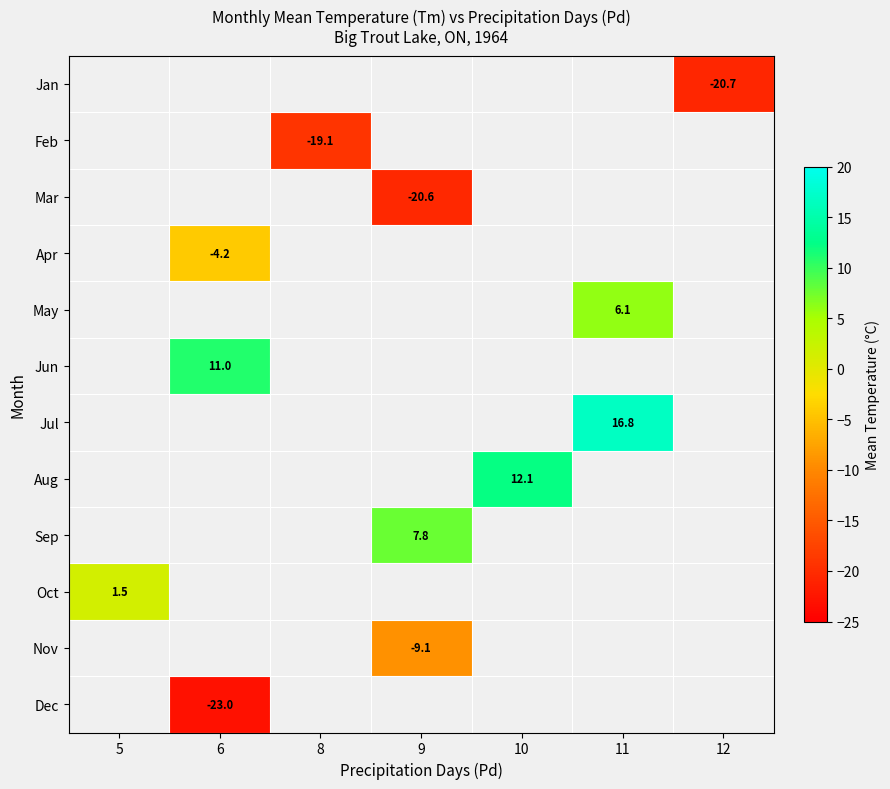

The Jan series shows -20.7 at 12. True or false?

True